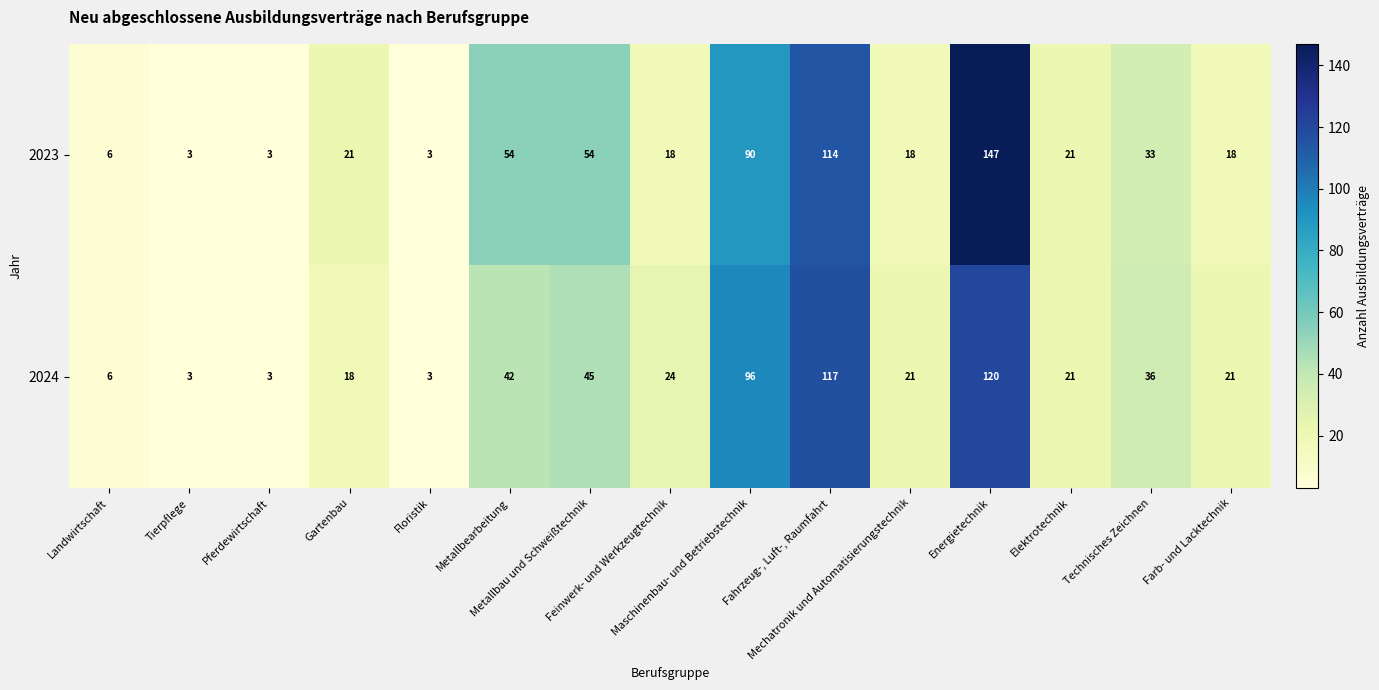

How many data points does each series have?

15